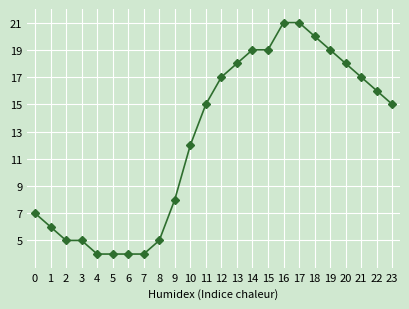

Which has a higher value, 11 or 9?

11